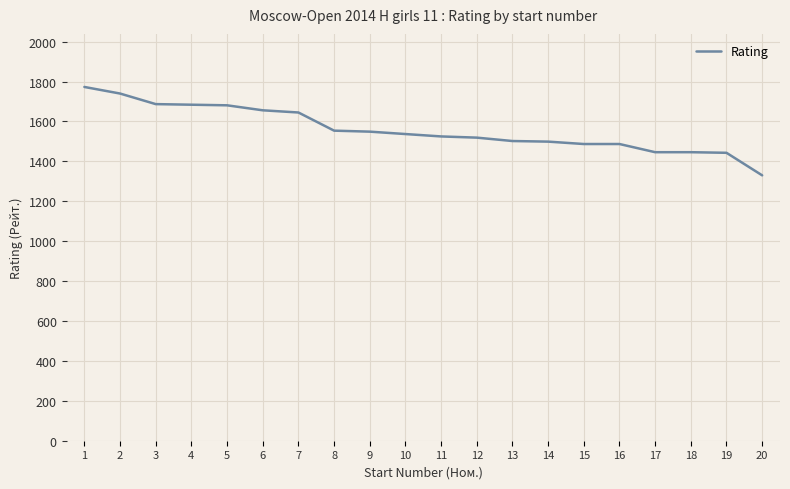

Is it true that the value at 16 is 1487?

True